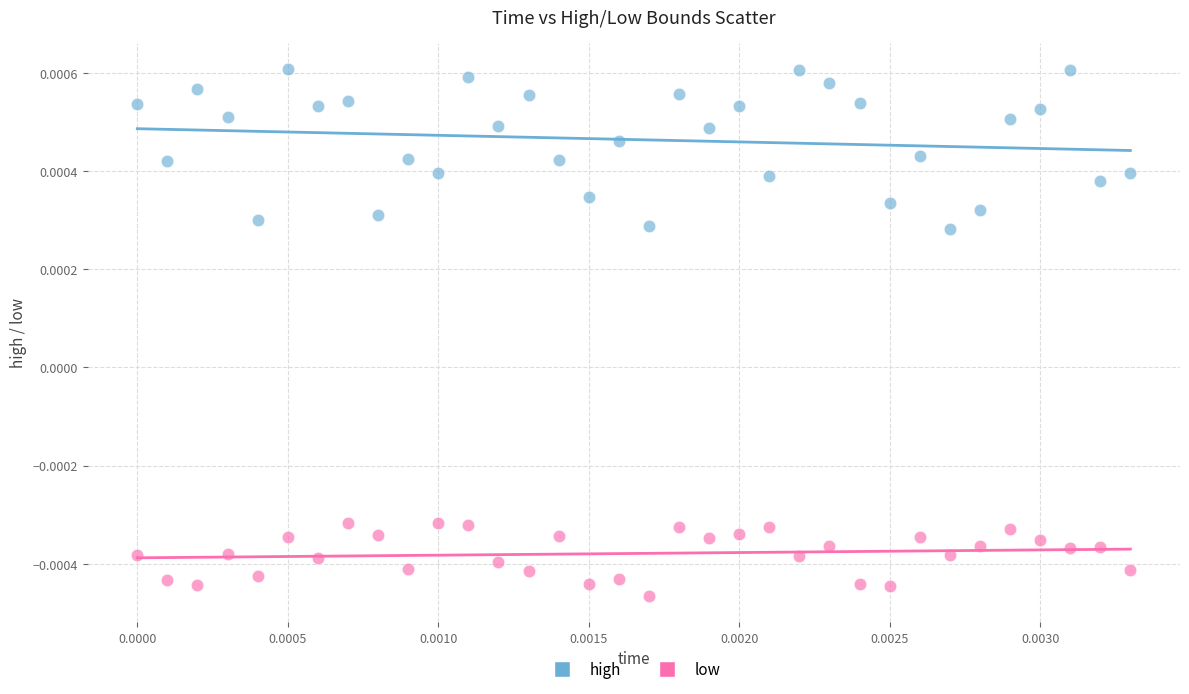

Which series has the largest Y range (max minus min)?

high